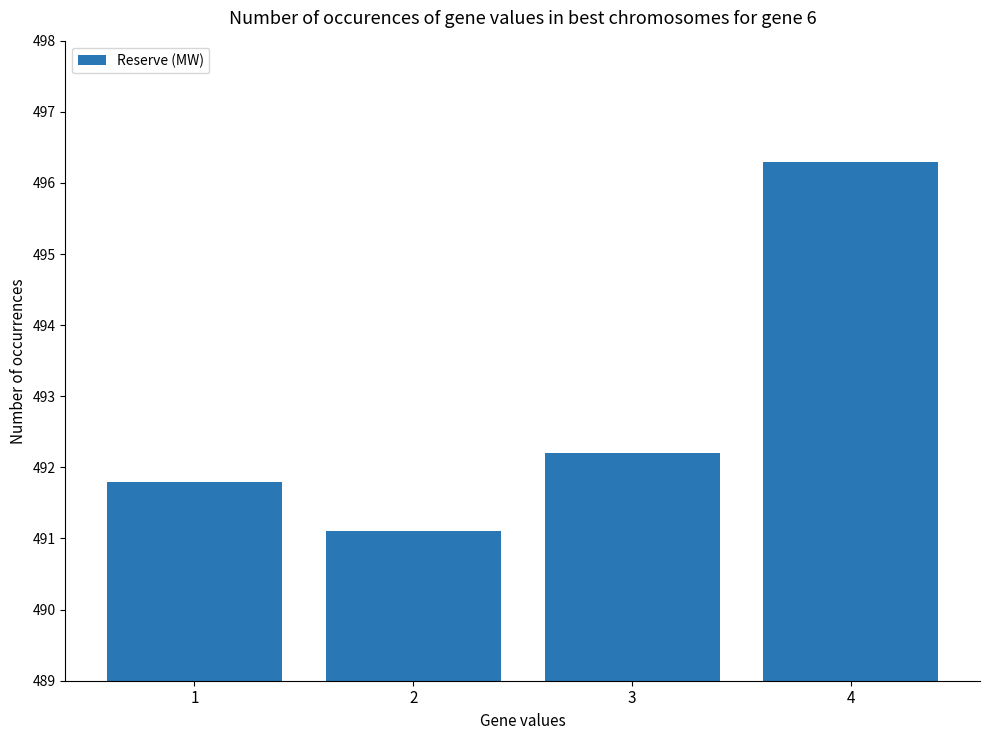

Reading right to left, transcribe all the data shown in this chart.

4=496.3	3=492.2	2=491.1	1=491.8